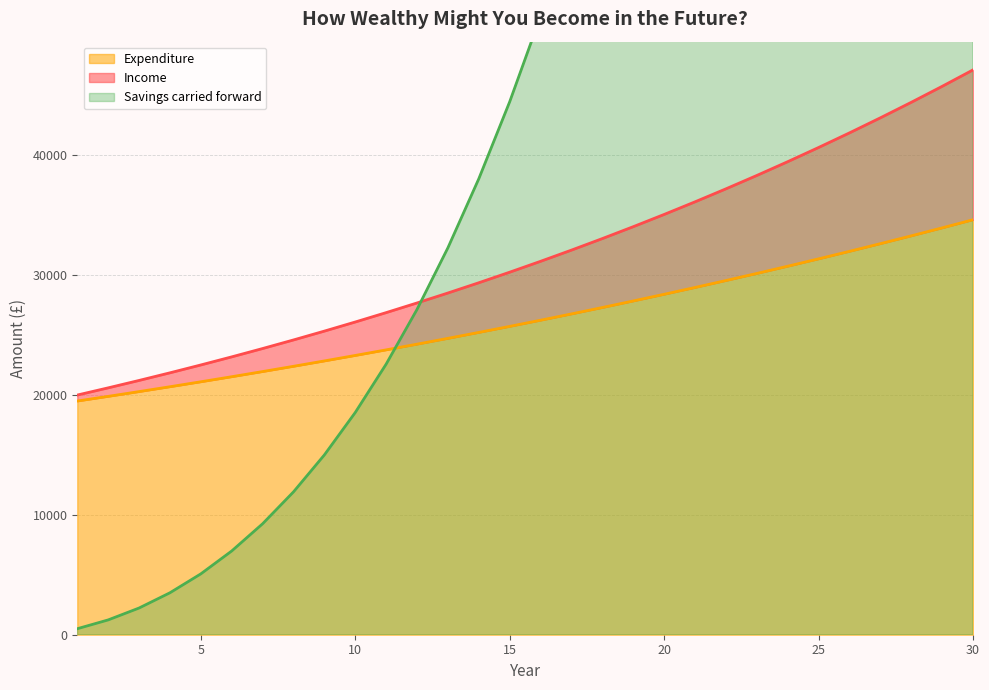

True or false: Expenditure has a value of 38851.1 at 21.

False